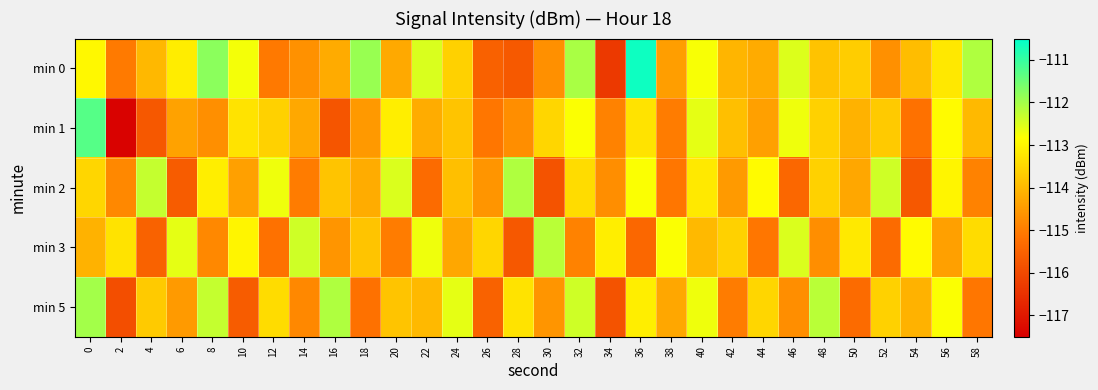

Which label corresponds to the smallest value in the chart?

2